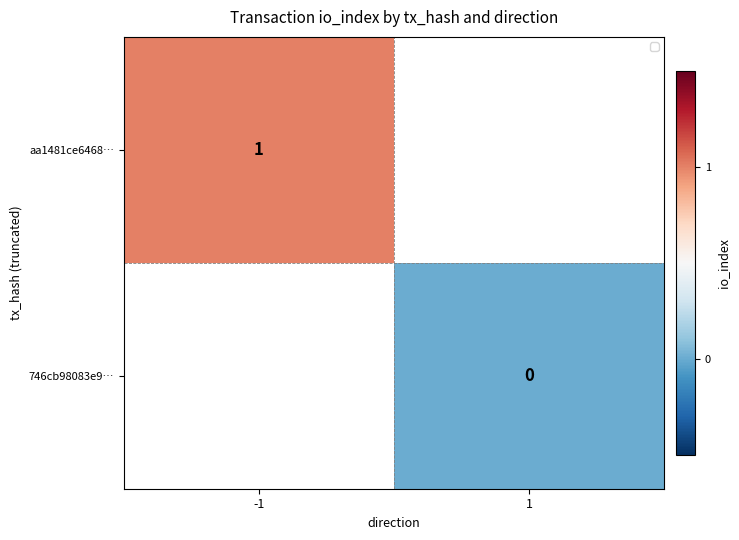

Between -1 and 1, which is larger?

1